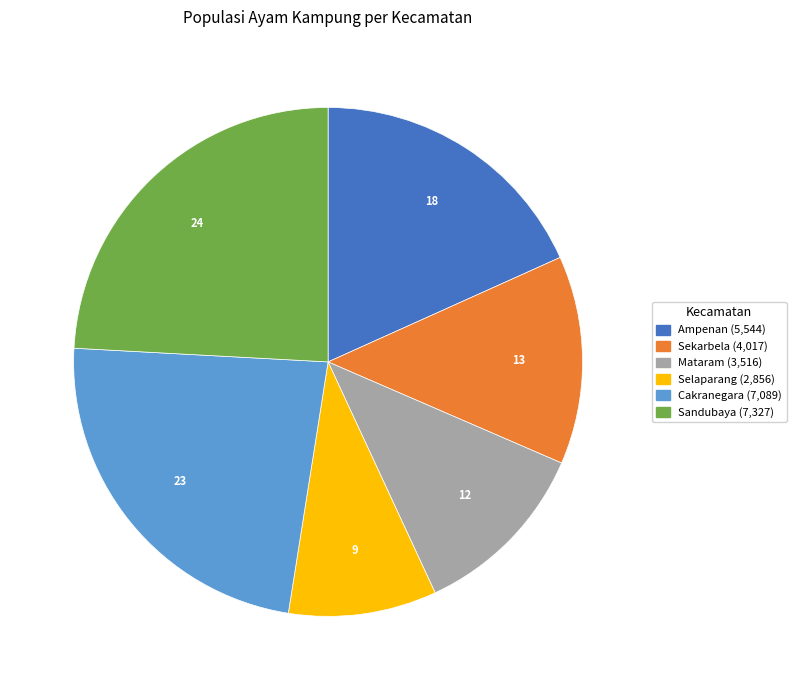

Which slice is the smallest?

Selaparang